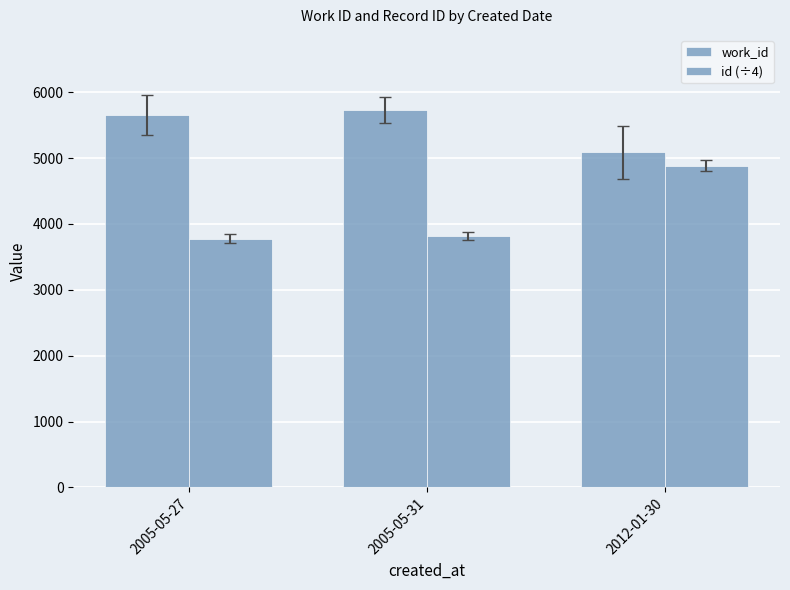

Does the chart contain any negative values?

No